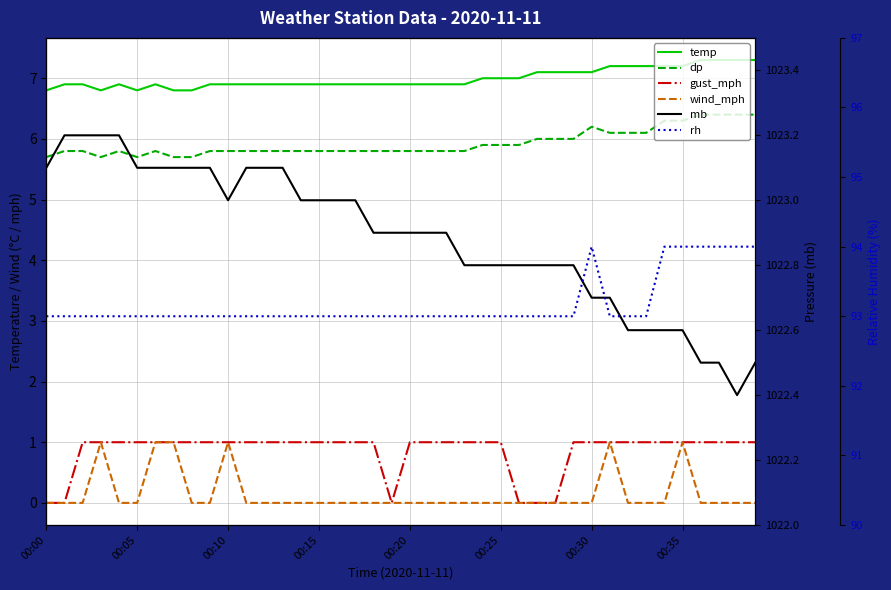

What are all the series names shown in the legend?

temp, dp, gust_mph, wind_mph, mb, rh